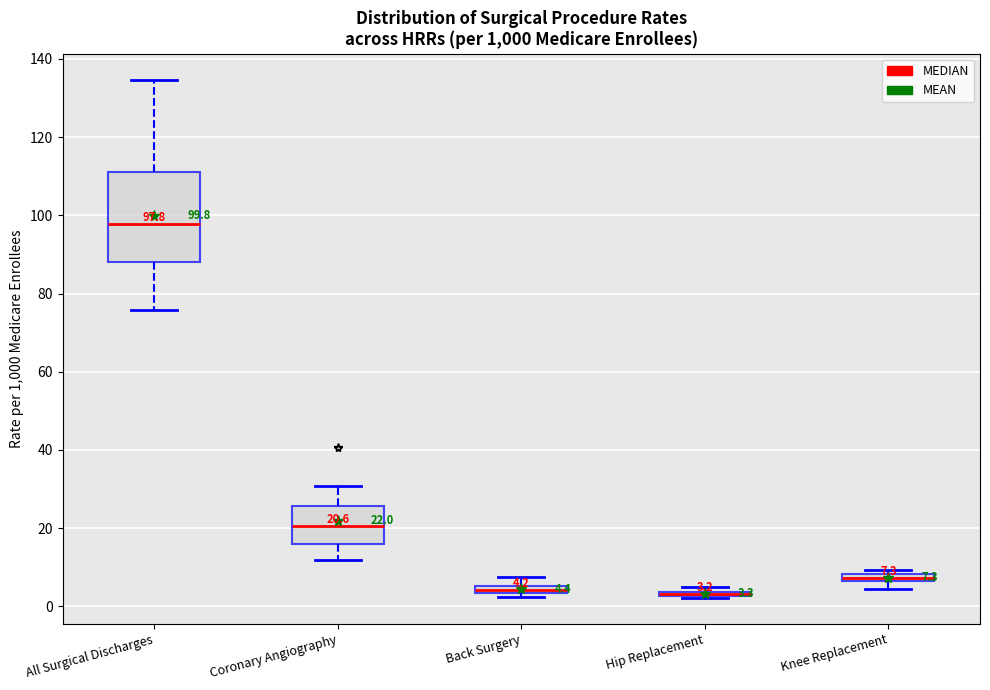

Comparing the boxes themselves (not the whiskers), which one is the tallest?

All Surgical Discharges